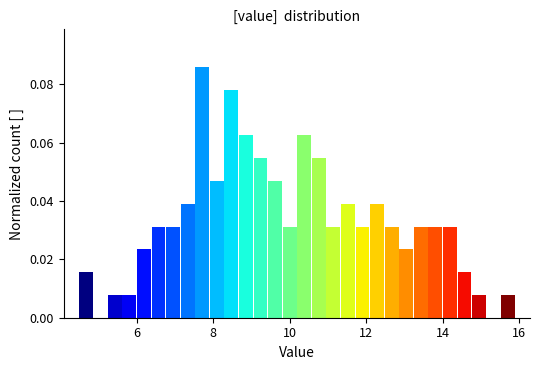

Read against the x-axis, roughly where is the centre of the tallest bar?

7.8